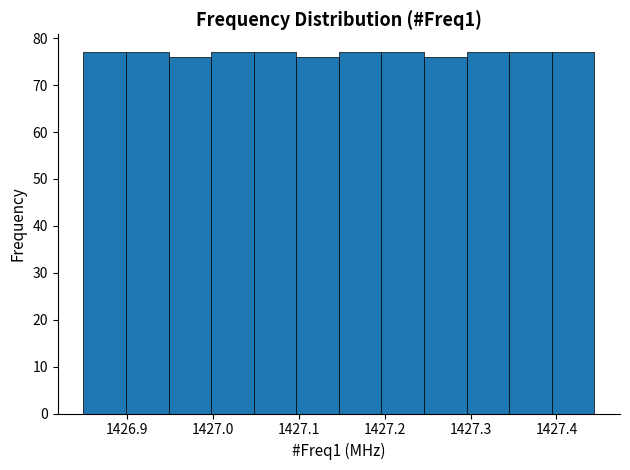

Reading left to right, list every bar in this chart as the range it spans on the x-axis followed by its height. Neither the bar edges nor the heights are printed on the chart, so give them approximately, as read against the axes.

1426.85 to 1426.90: 77
1426.90 to 1426.95: 77
1426.95 to 1427.00: 76
1427.00 to 1427.05: 77
1427.05 to 1427.10: 77
1427.10 to 1427.15: 76
1427.15 to 1427.20: 77
1427.20 to 1427.25: 77
1427.25 to 1427.30: 76
1427.30 to 1427.35: 77
1427.35 to 1427.39: 77
1427.39 to 1427.44: 77